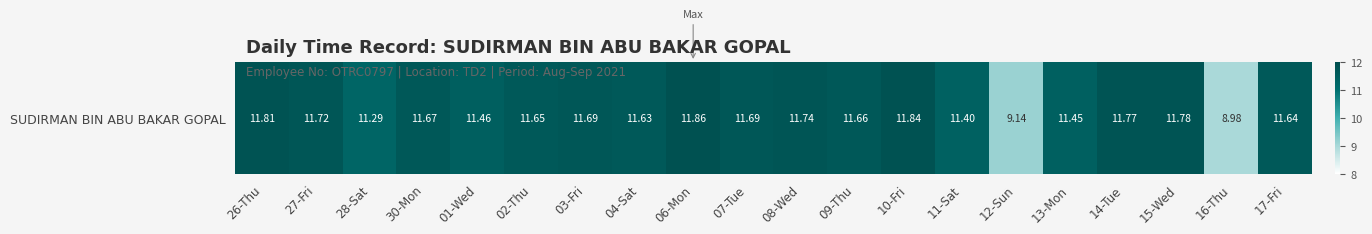

What is the smallest value displayed?

9.0